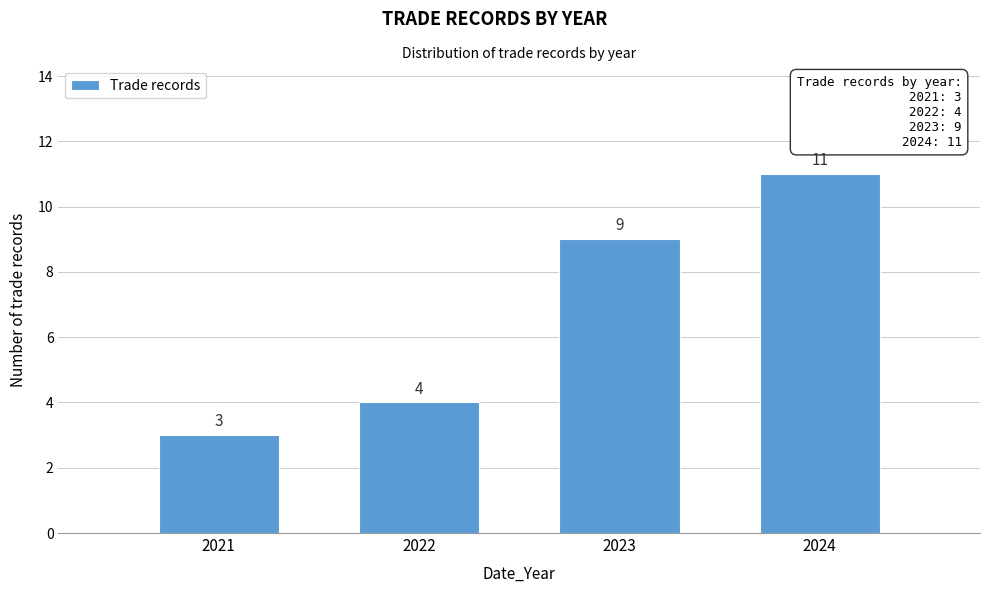

Reading right to left, transcribe all the data shown in this chart.

11	9	4	3